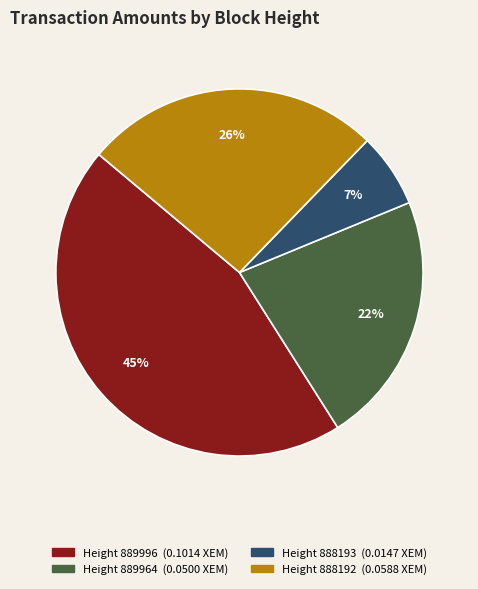

Is there a majority slice in this chart?

No